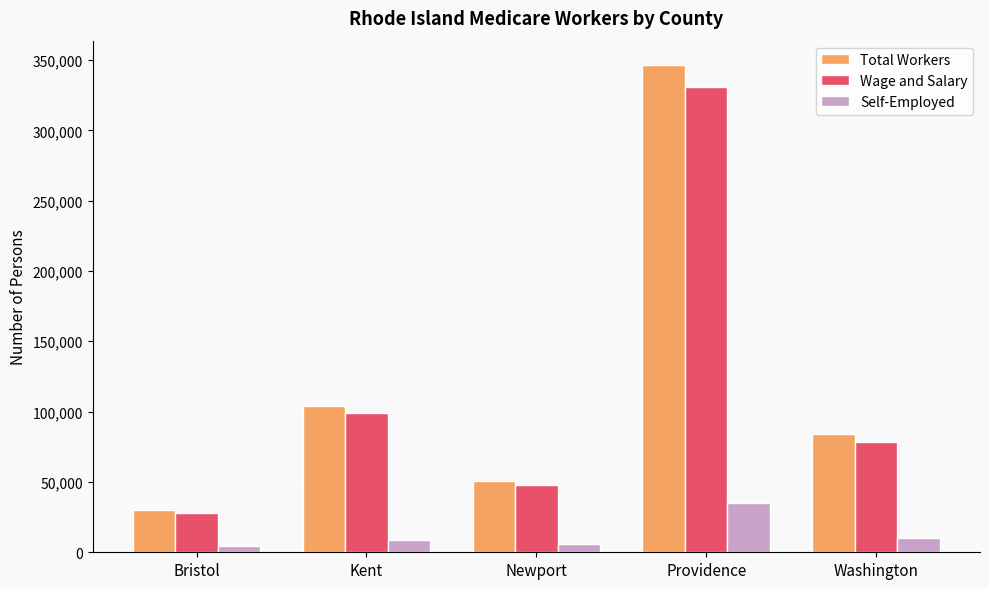

What is the approximate value of Total Workers at Kent?

104283